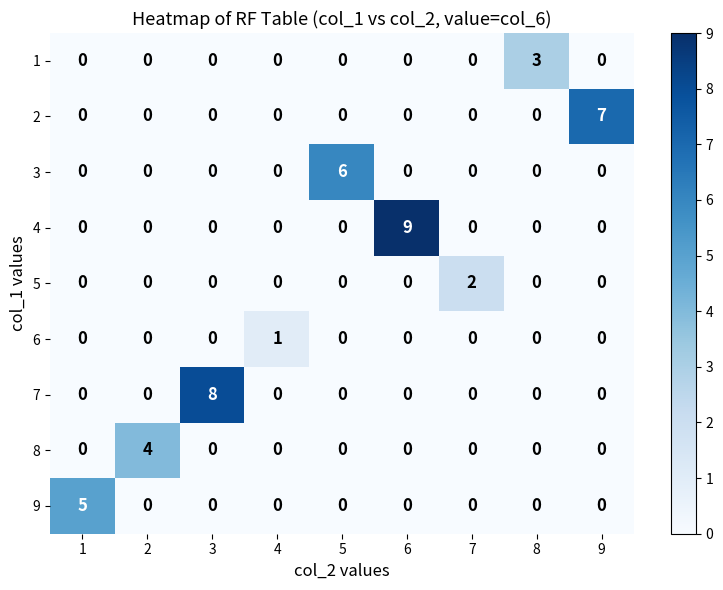

At how many categories does at least one series exceed 0?

9